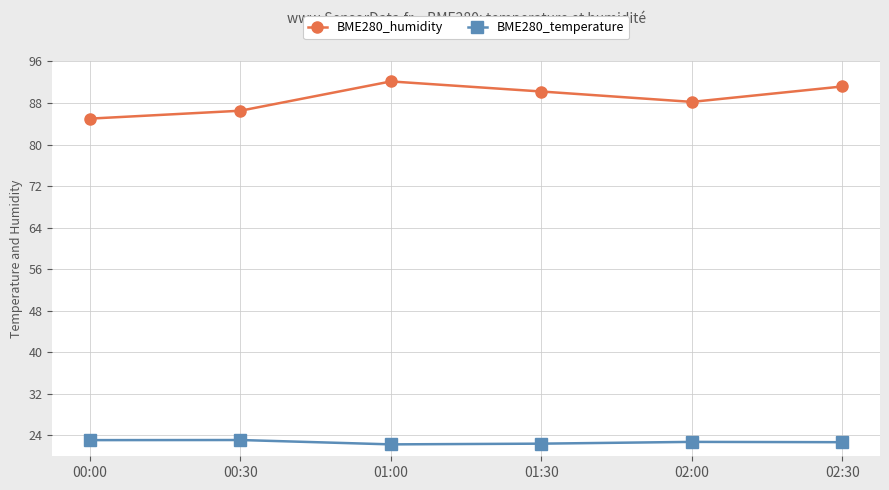

Is the value of BME280_temperature at 01:30 greater than the value of BME280_humidity at 01:00?

No